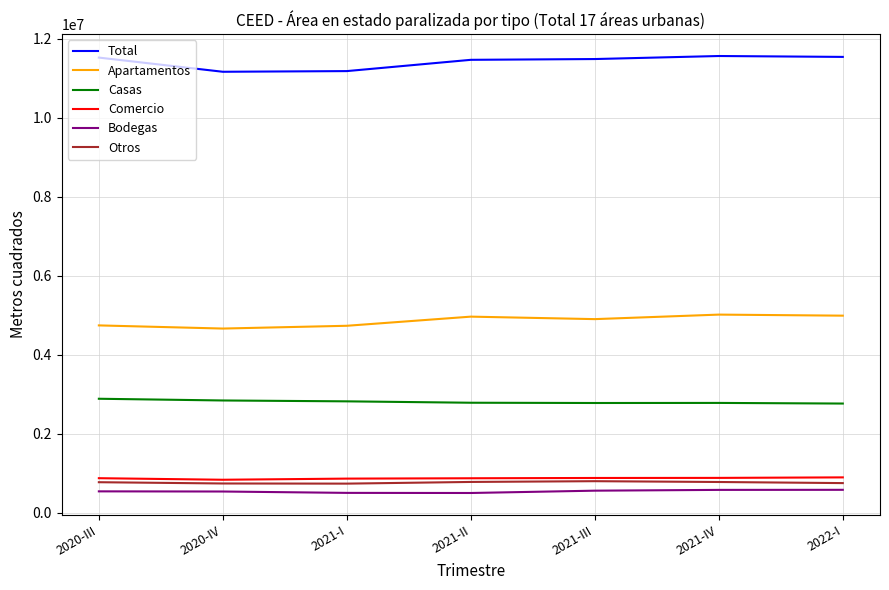

Which series has the widest spread of values?

Total